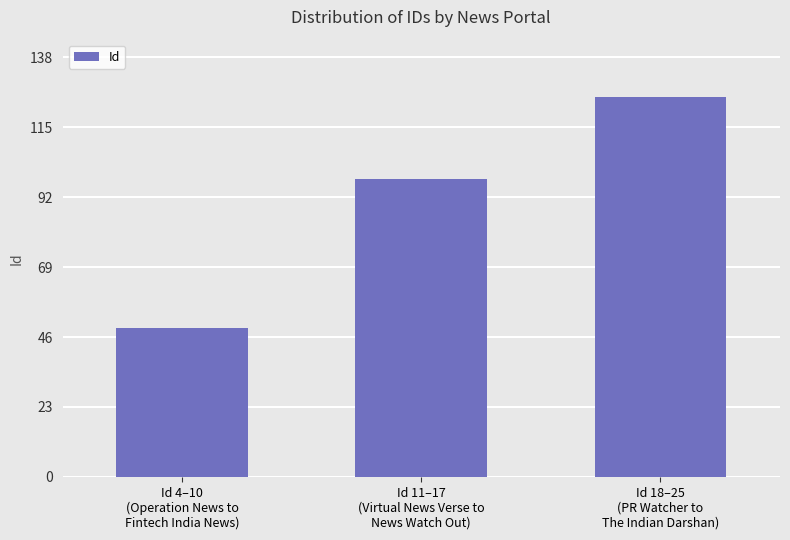

Which label corresponds to the largest value in the chart?

Id 18–25
(PR Watcher to
The Indian Darshan)